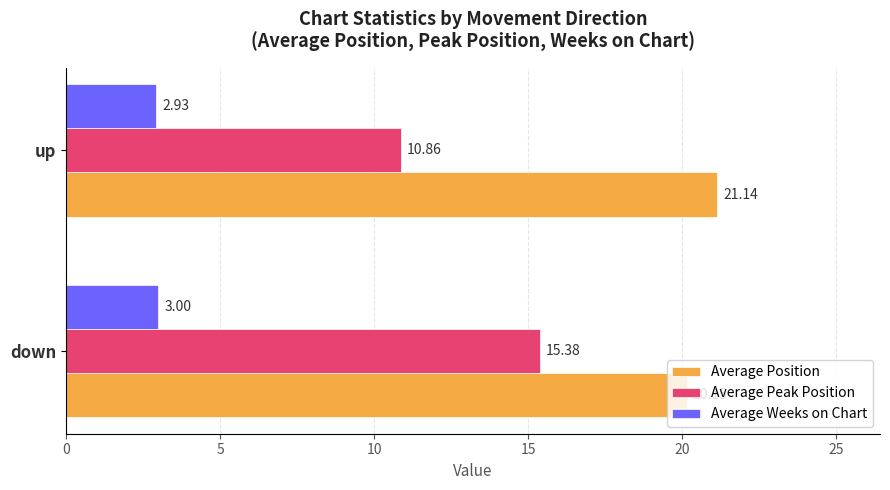

What is the average value of the Average Position series?

20.6